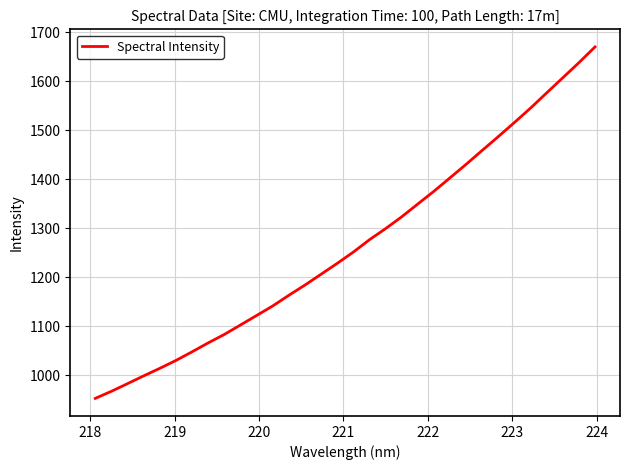

How many categories are shown in the chart?

32